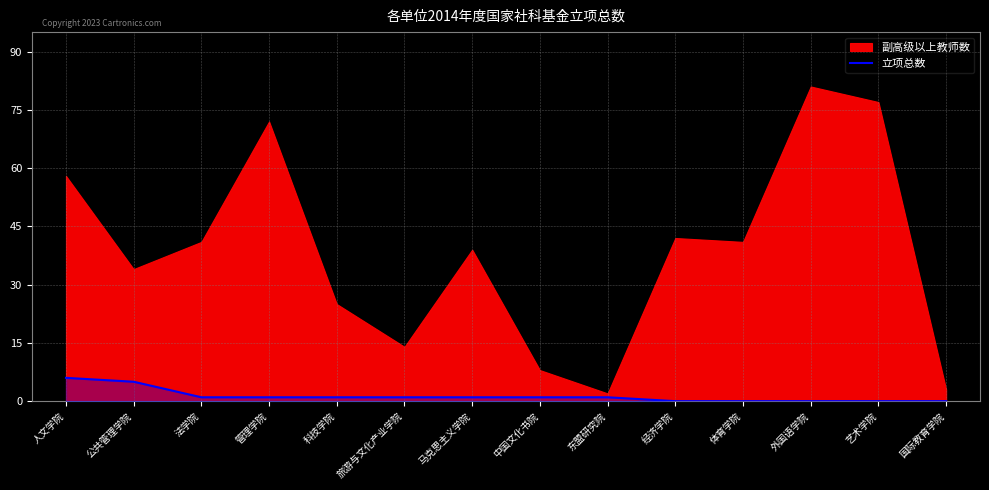

How many values exceed 1?

2